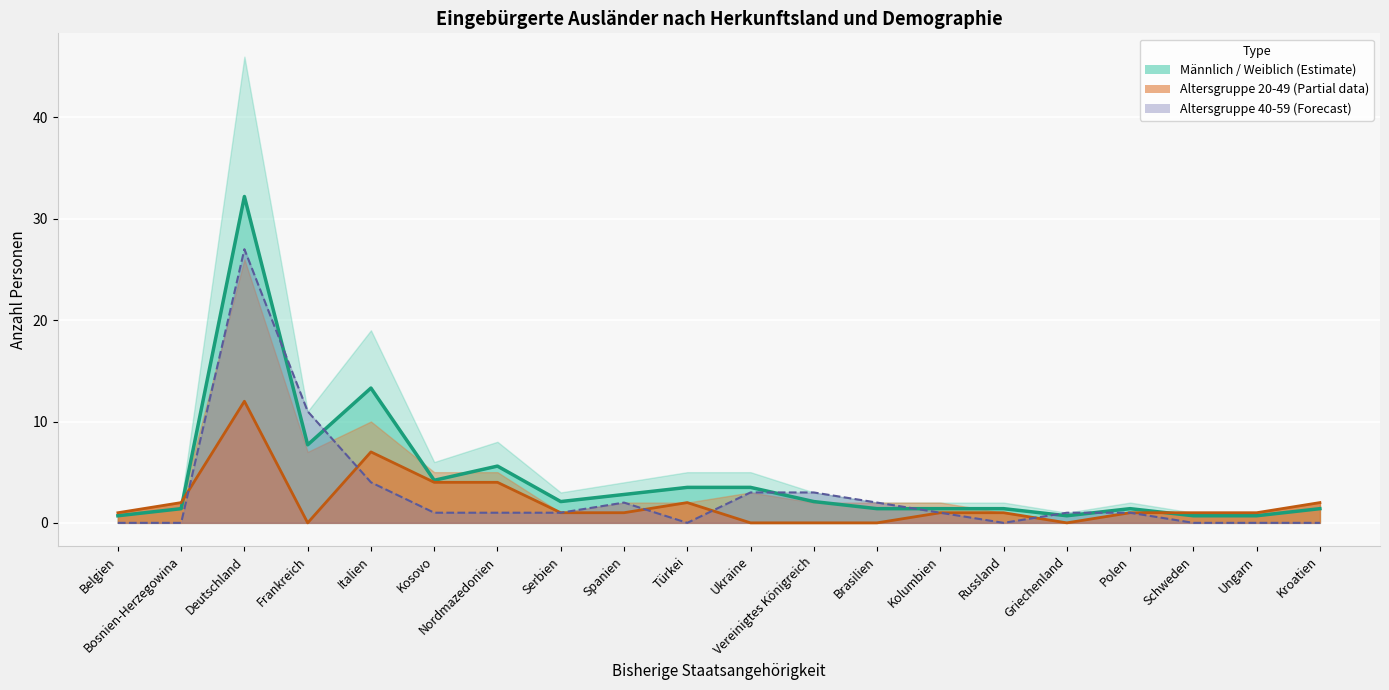

True or false: 30-39 has a value of 12.0 at Deutschland.

True